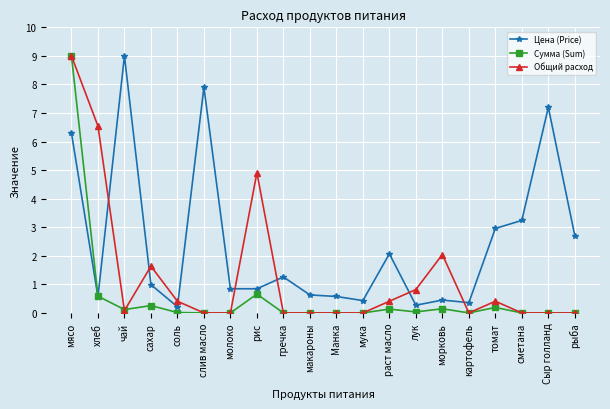

Which series changed the most between хлеб and томат?

Общий расход